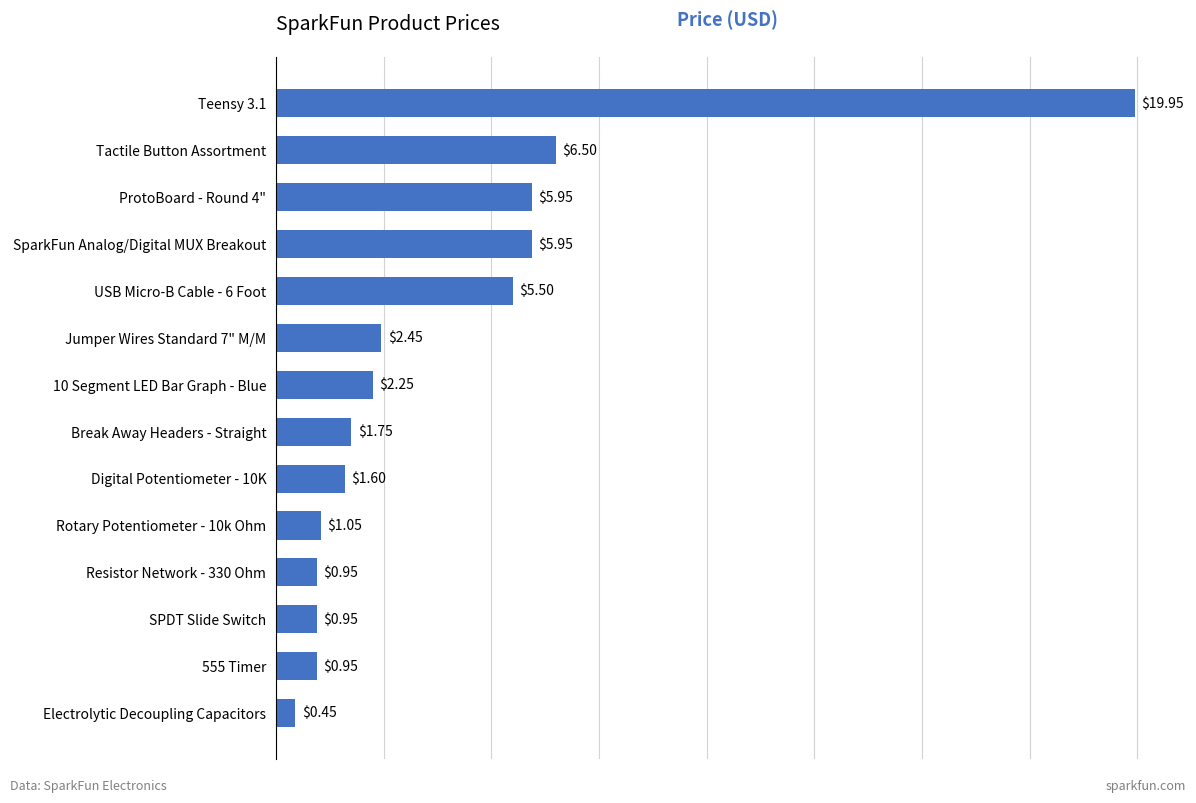

At which label is the value closest to 10?

Tactile Button Assortment